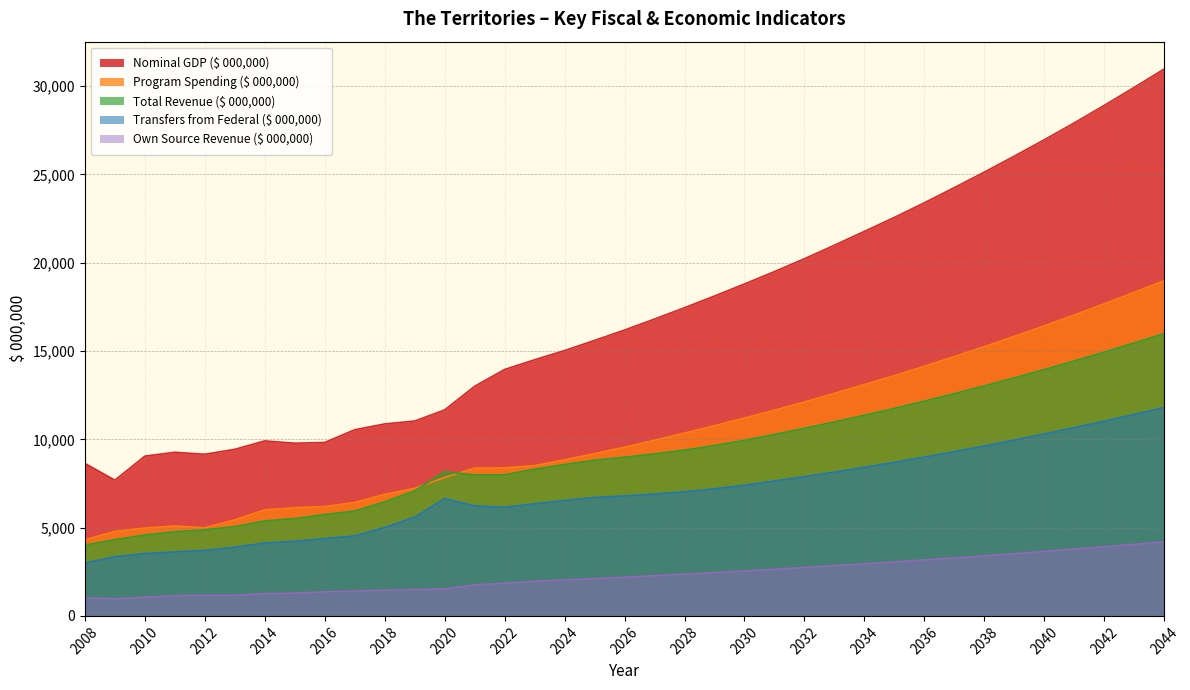

Which series has the largest total across all categories?

Nominal GDP ($ 000,000)